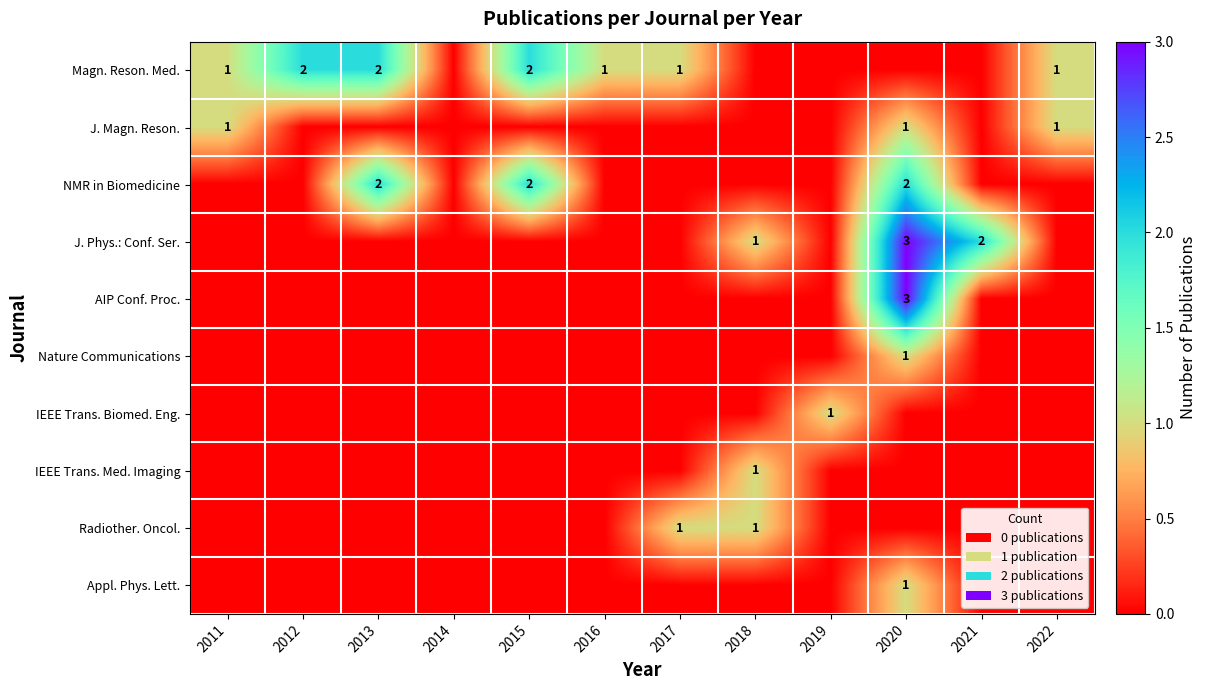

True or false: NMR in Biomedicine has a value of 2 at 2020.

True